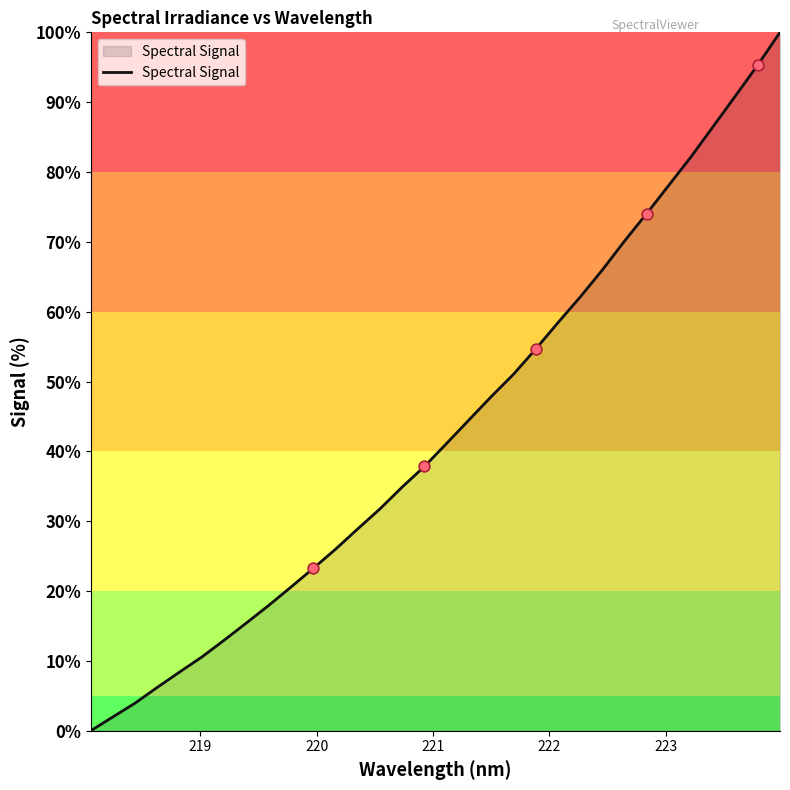

What is the greatest value displayed?

100.0